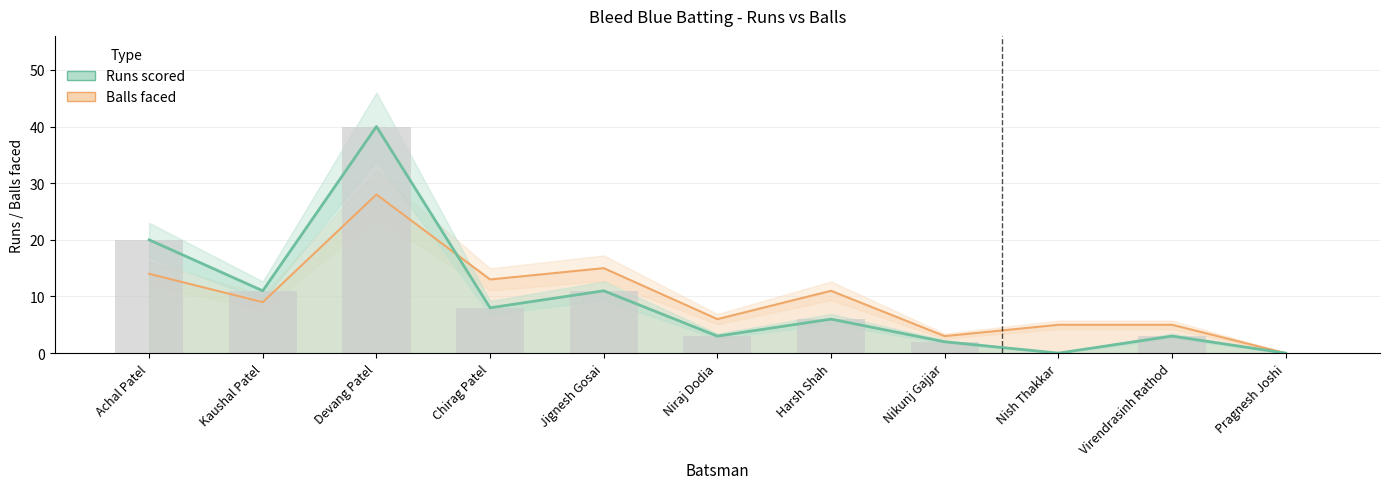

At which category is the sum across all series the highest?

Devang Patel